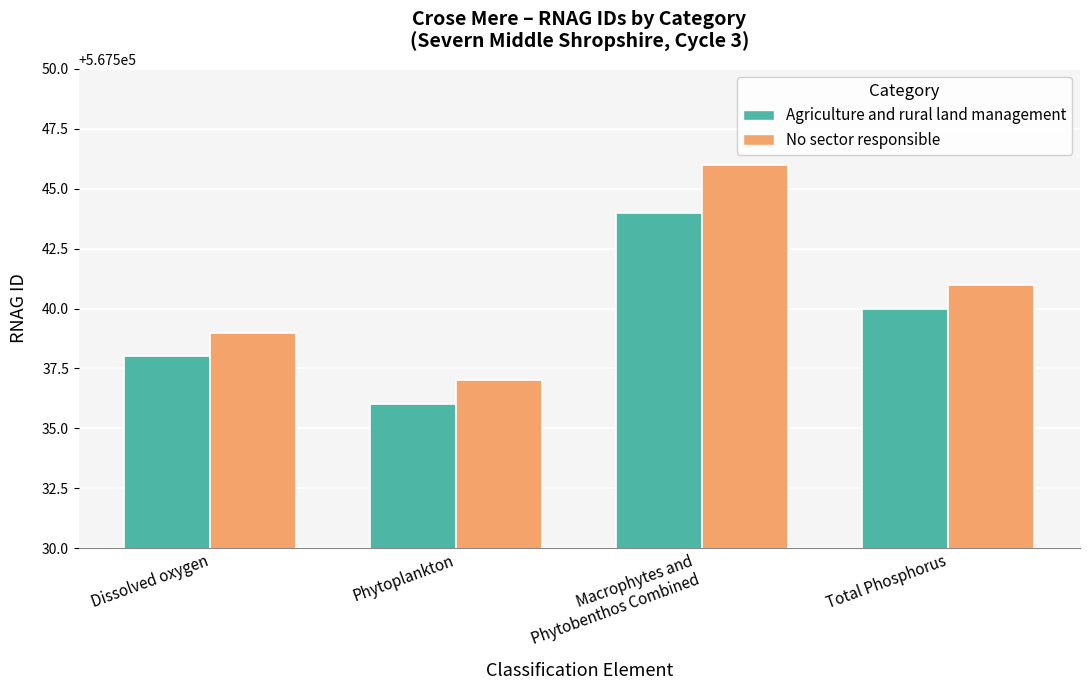

What is the difference between the highest and lowest values at Total Phosphorus?

1